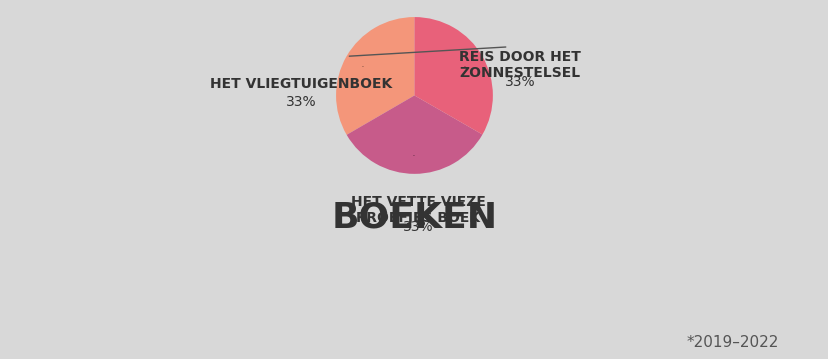

How many segments does this pie chart have?

3